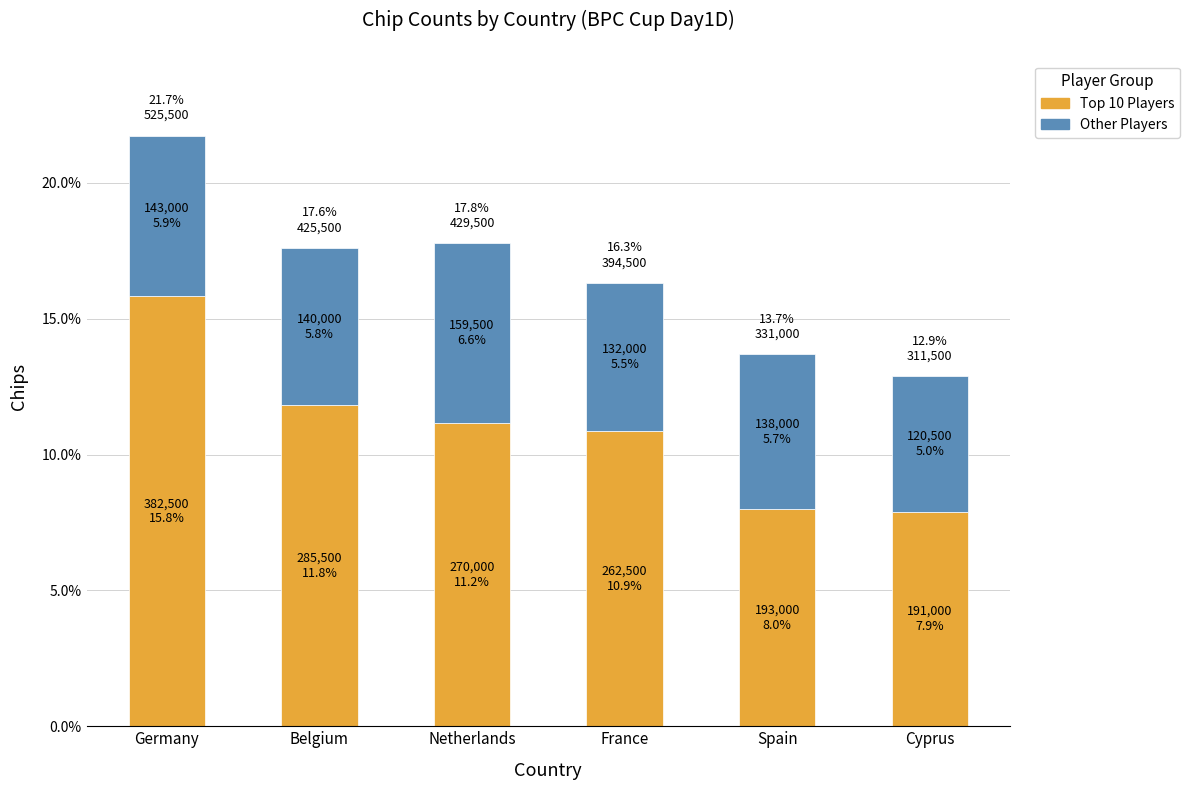

How many data points in Top 10 Players are less than 11?

3